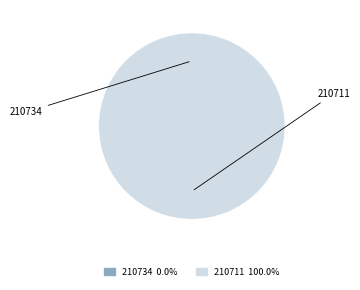

Rank the categories by value from lowest to highest.

210734, 210711